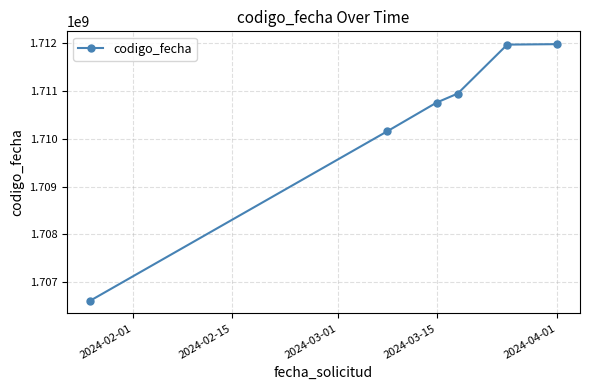

How many lines are shown in the chart?

1